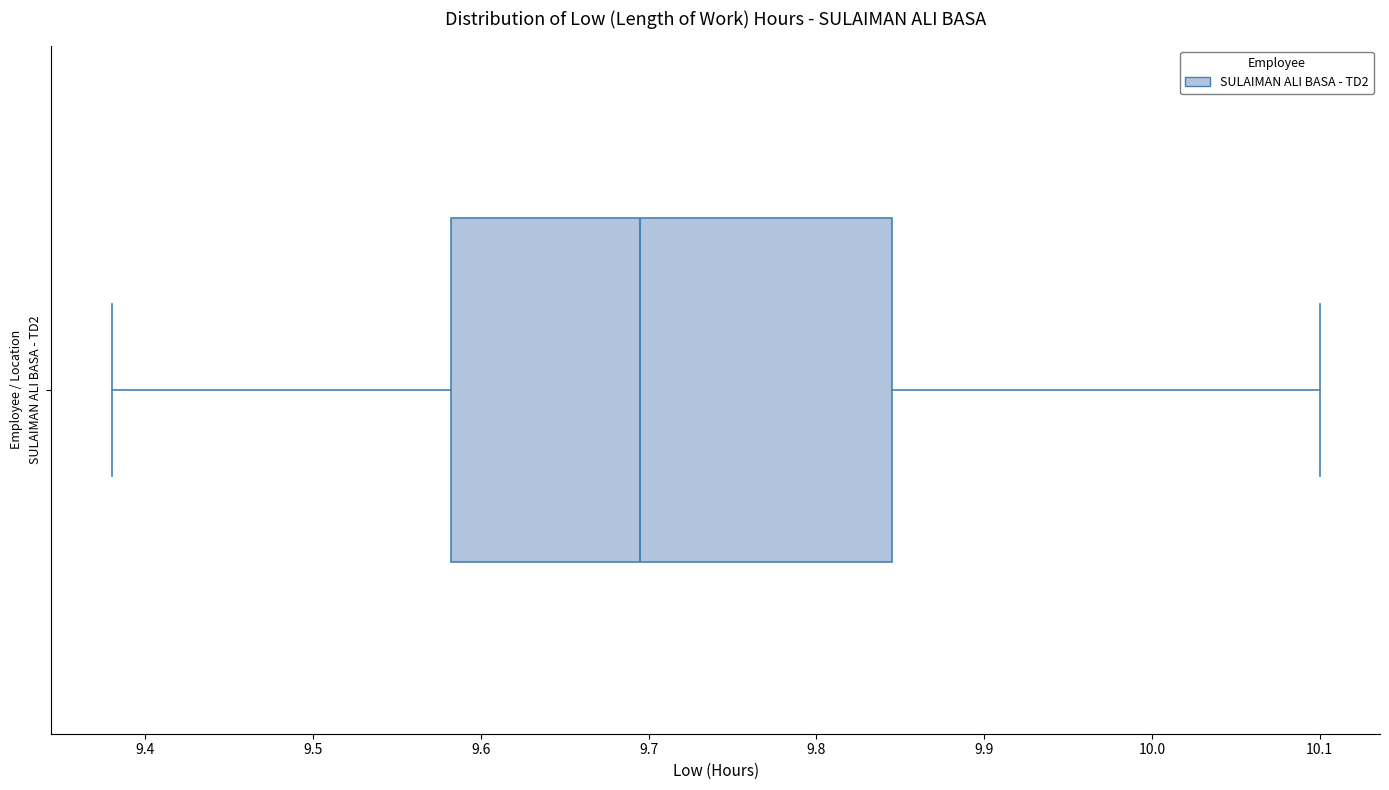

Read this box plot against the x-axis: the position of the median line, the range covered by the box, and the ends of both whiskers. The values are not printed on the chart, so give them approximately, as read against the axis.

median 9.70, box 9.58 to 9.85, whiskers 9.38 to 10.10